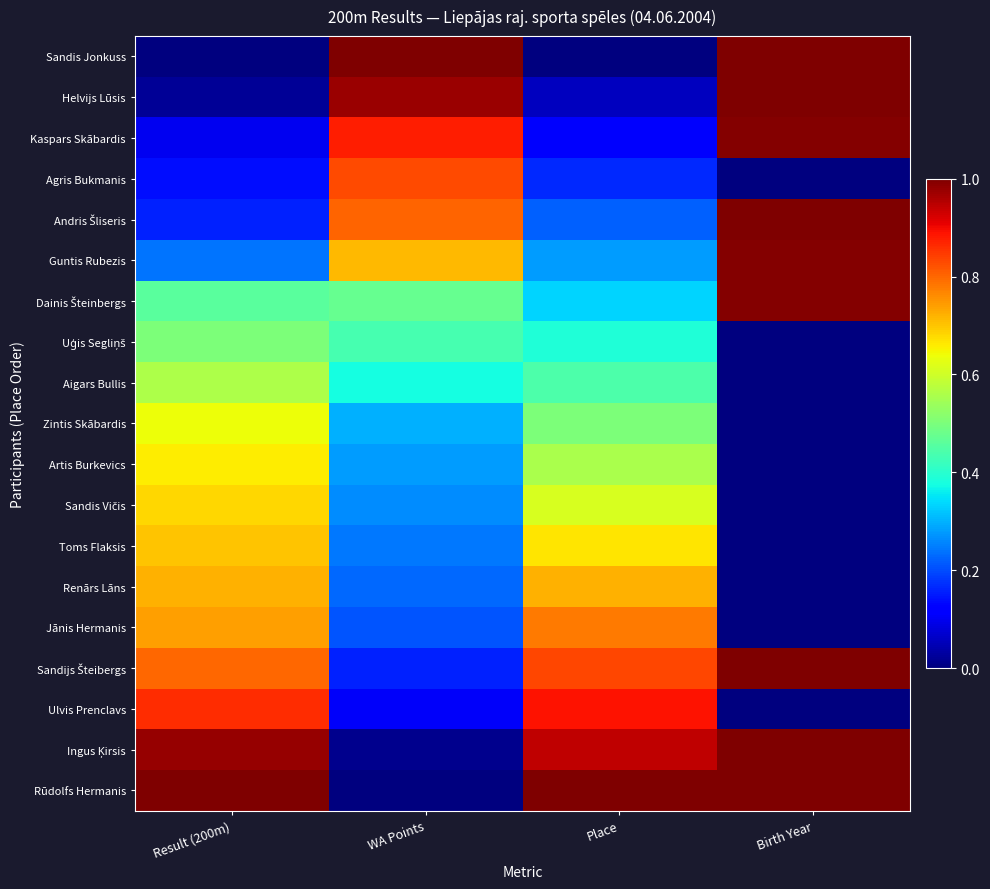

At which category is the sum across all series the highest?

Result (200m)